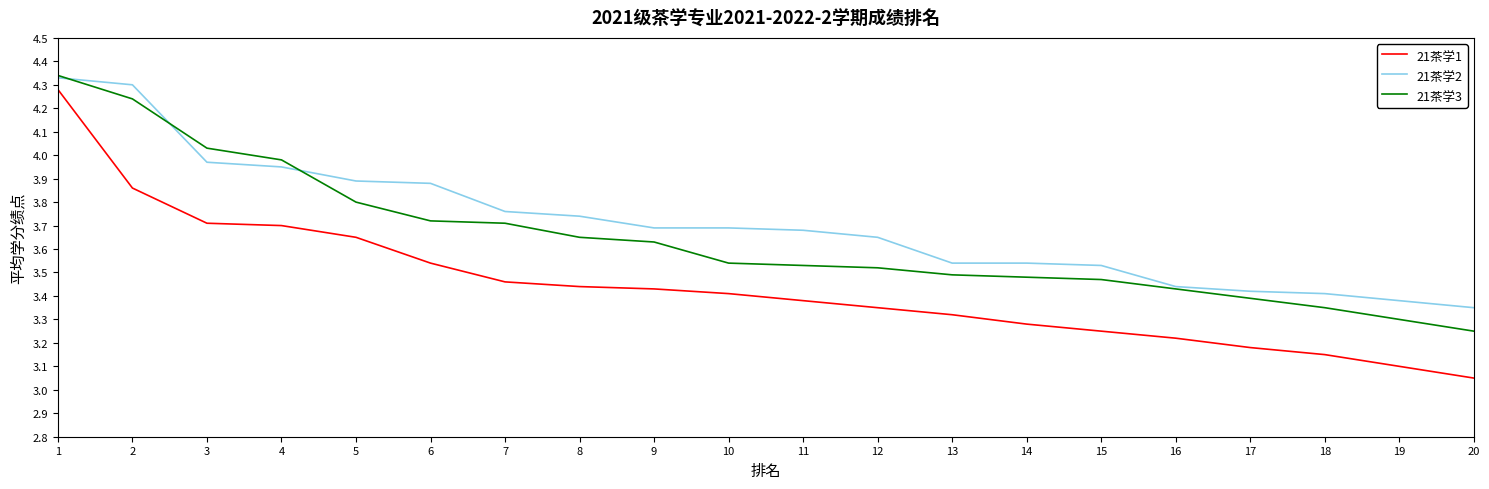

Rank the series by their average value, from highest to lowest.

21茶学2, 21茶学3, 21茶学1